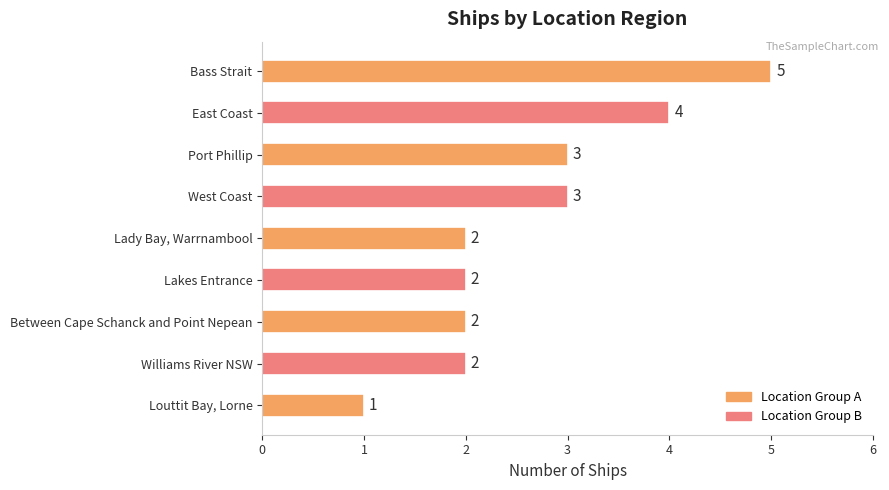

What position from the top is Louttit Bay, Lorne?

9